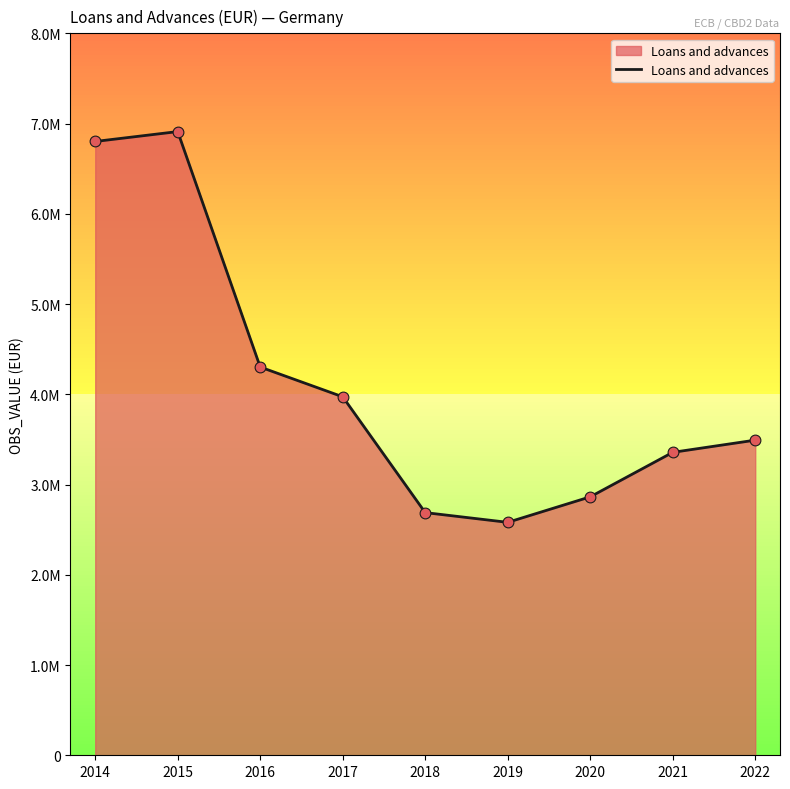

Which has a higher value, 2016 or 2017?

2016